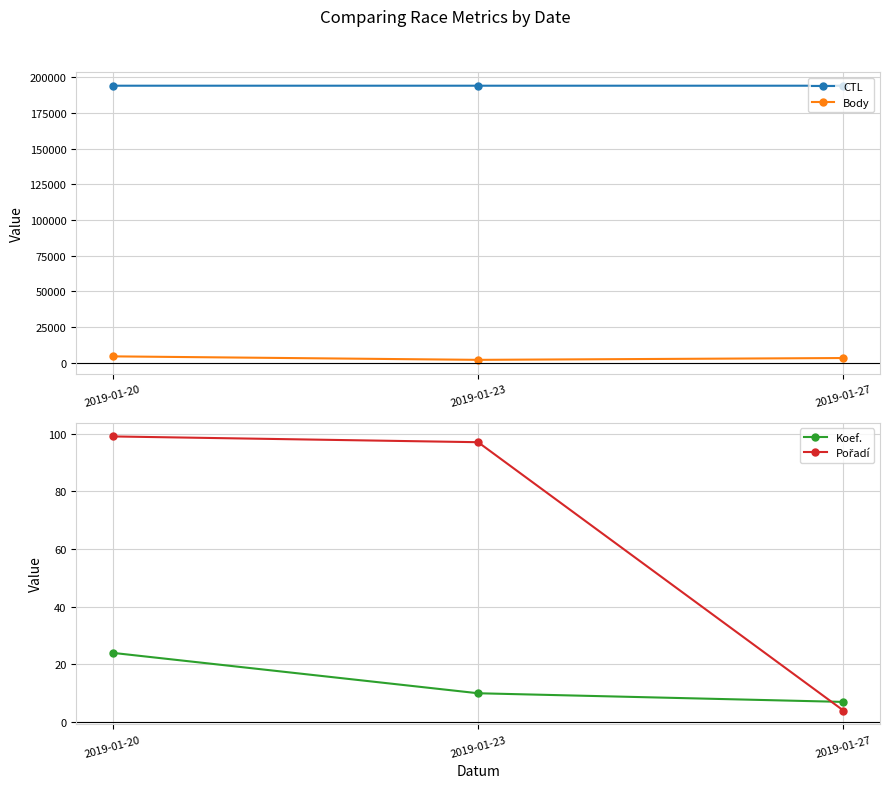

What is the minimum value shown in the chart?

4